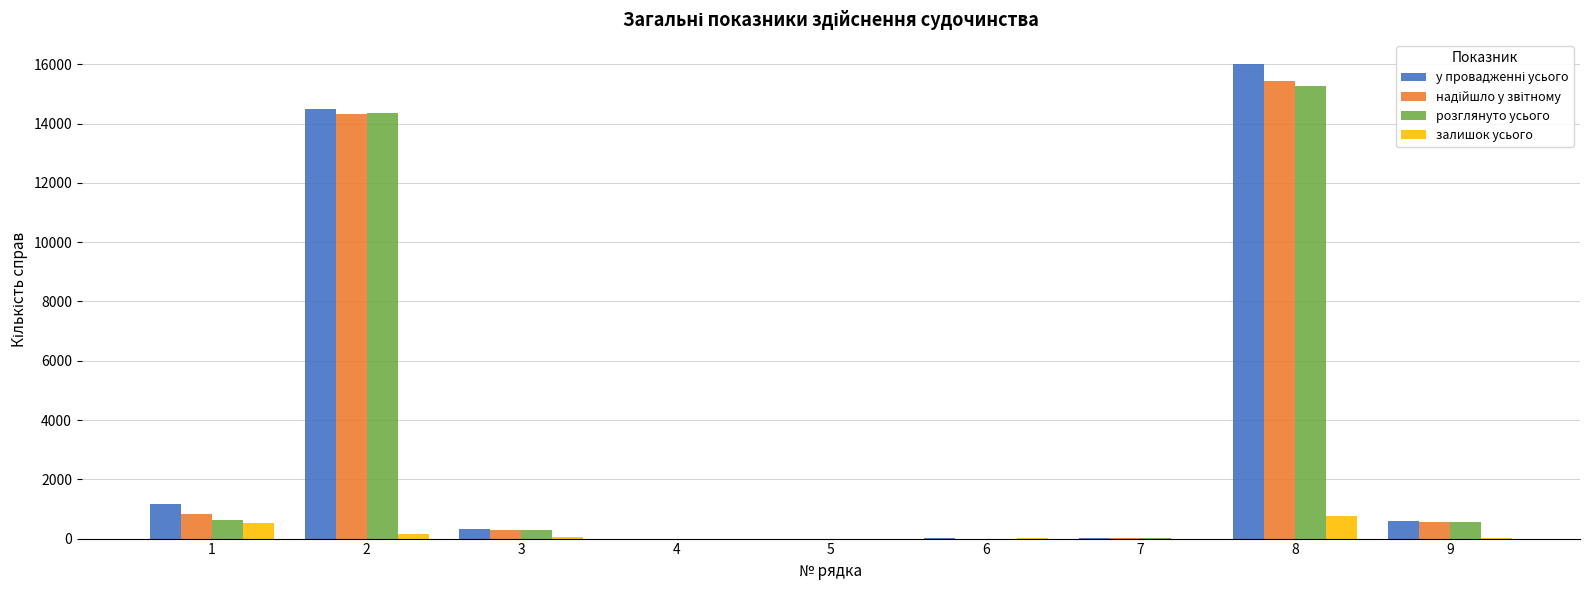

The value of залишок усього at 1 is 538. True or false?

True